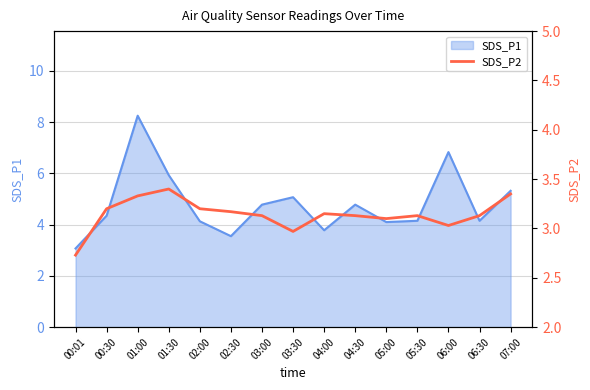

Where is the data nearest to the value 3?

03:30